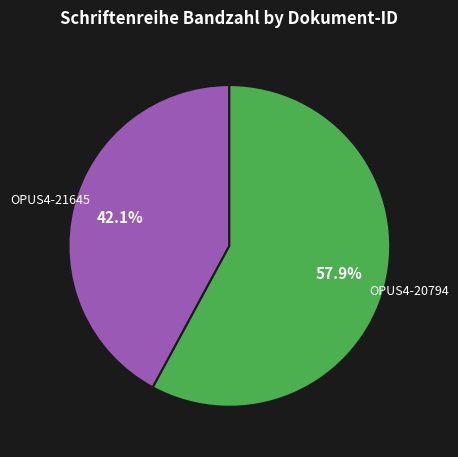

Is OPUS4-21645 the majority of the pie?

No